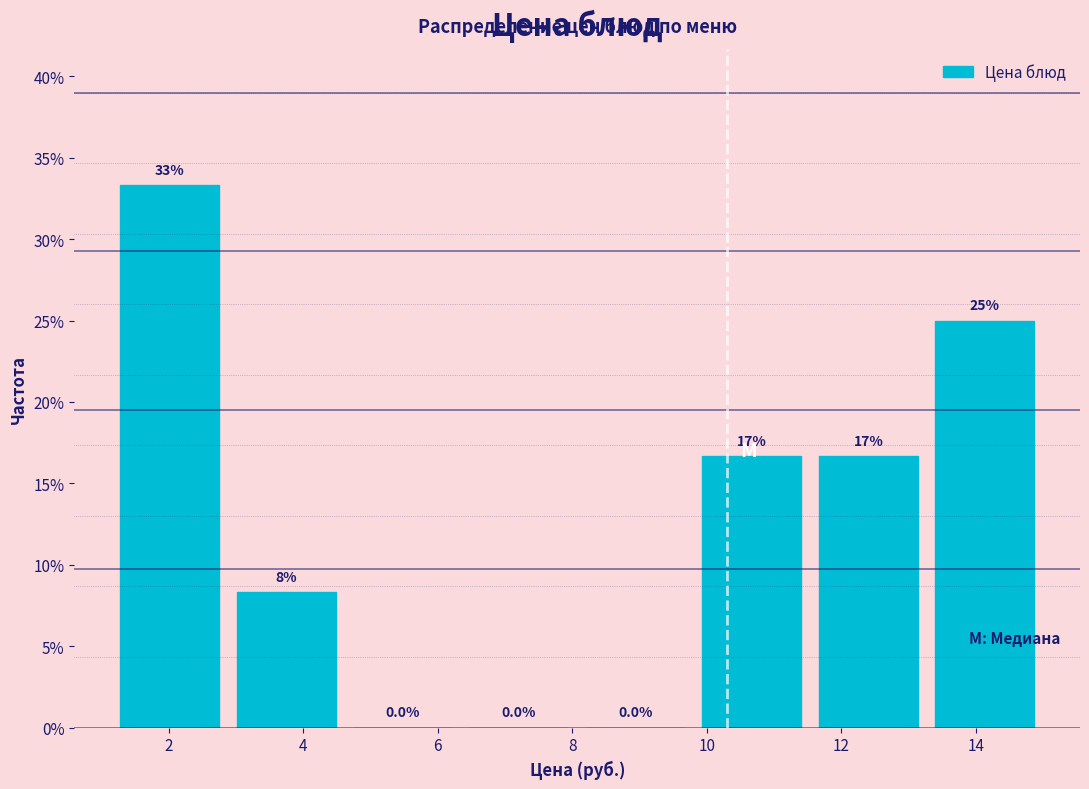

Which range on the x-axis has the tallest bar?

1.2 to 2.8